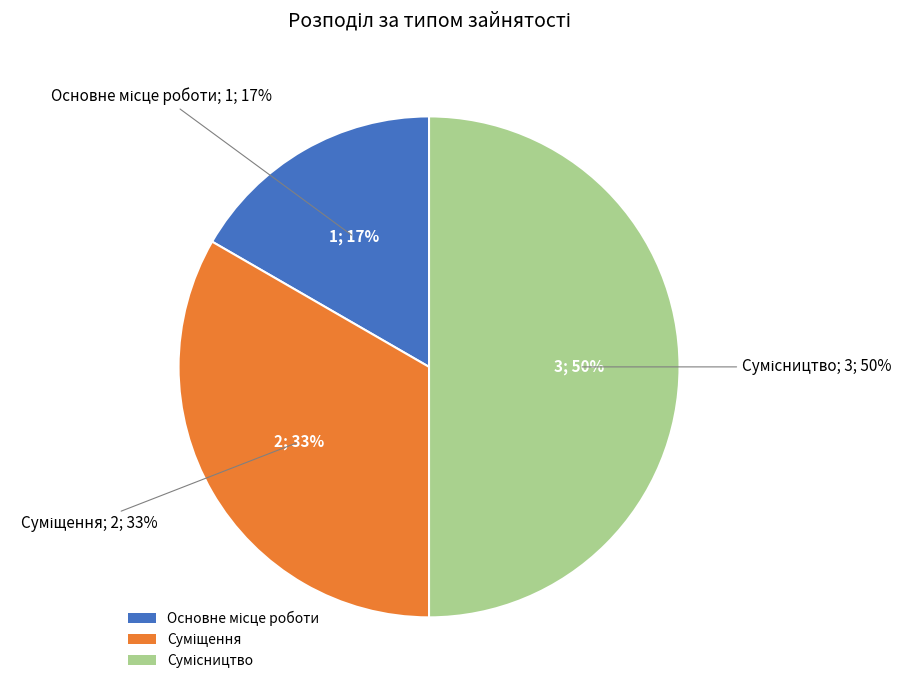

To the nearest percent, what portion does Основне місце роботи represent?

17%